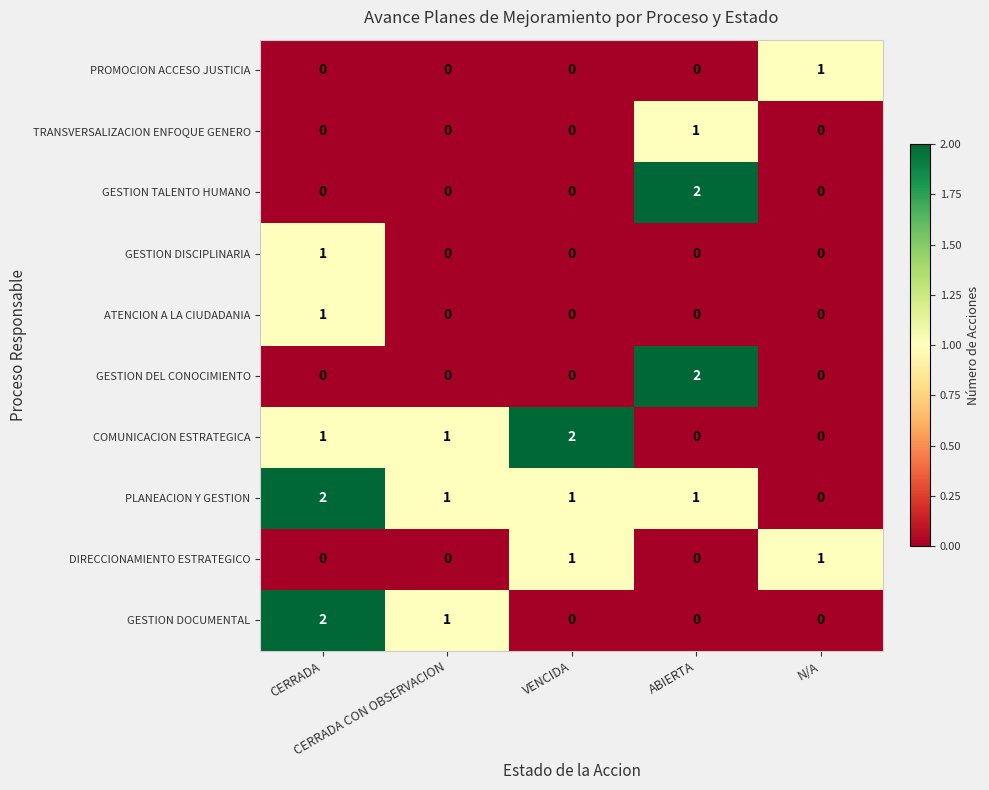

At how many categories does at least one series exceed 0?

5